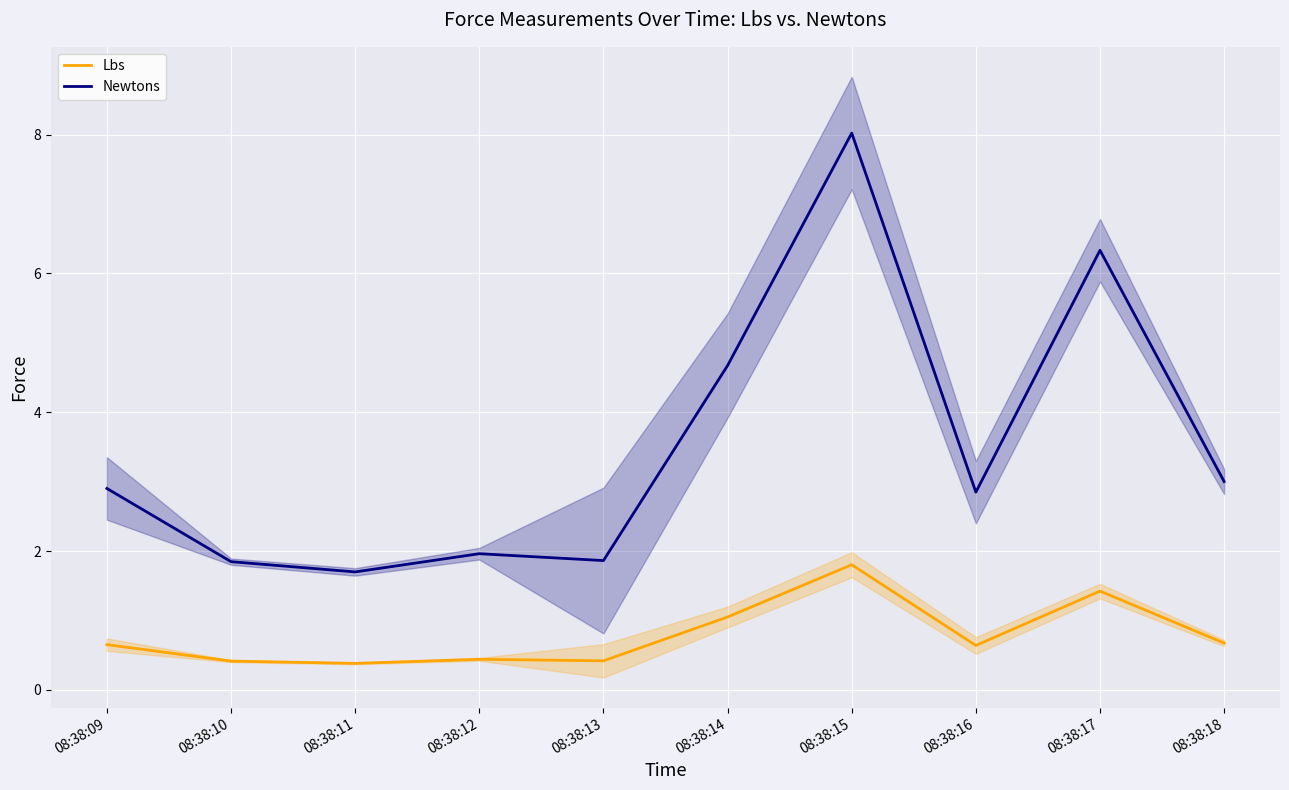

Rank the series by their maximum value, from lowest to highest.

Lbs, Newtons